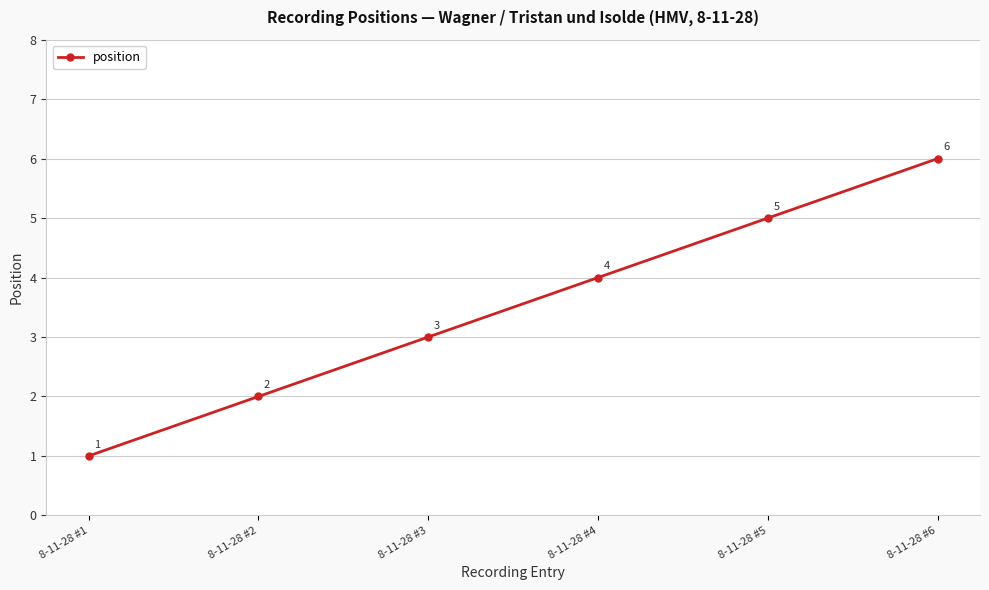

True or false: the data has more than 2 interior local peaks.

False